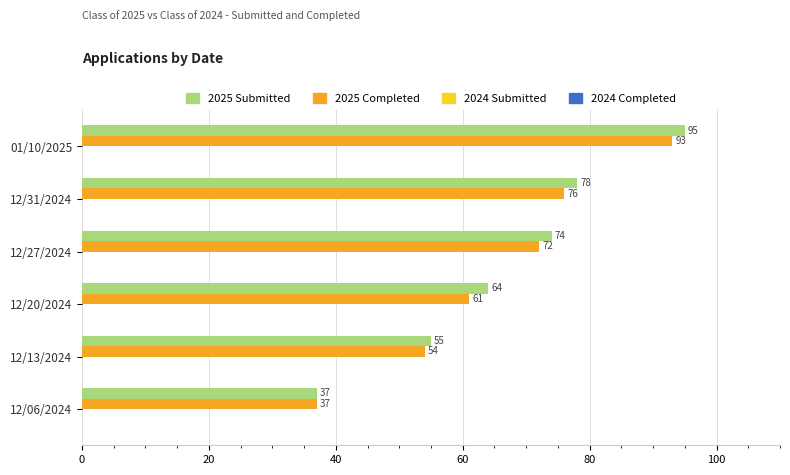

At which category is the sum across all series the highest?

01/10/2025